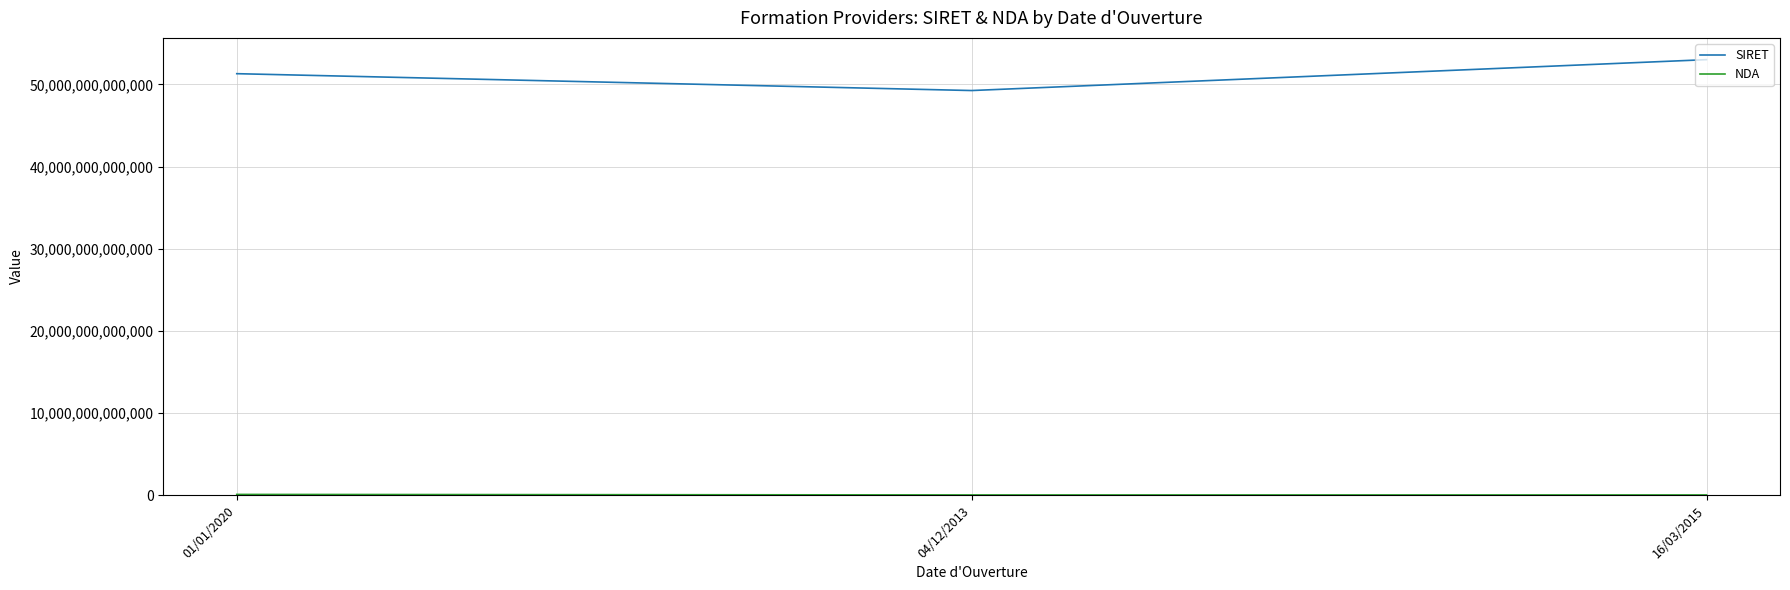

Which series has the largest total across all categories?

SIRET